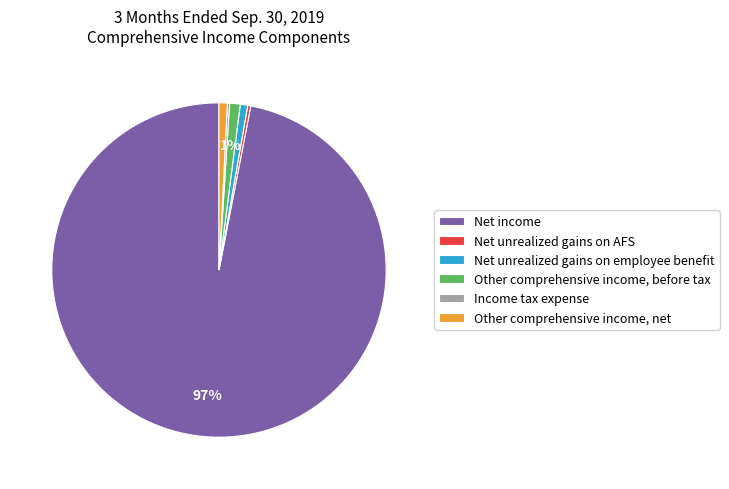

Is it true that Other comprehensive income, before tax is 11% of the pie?

False